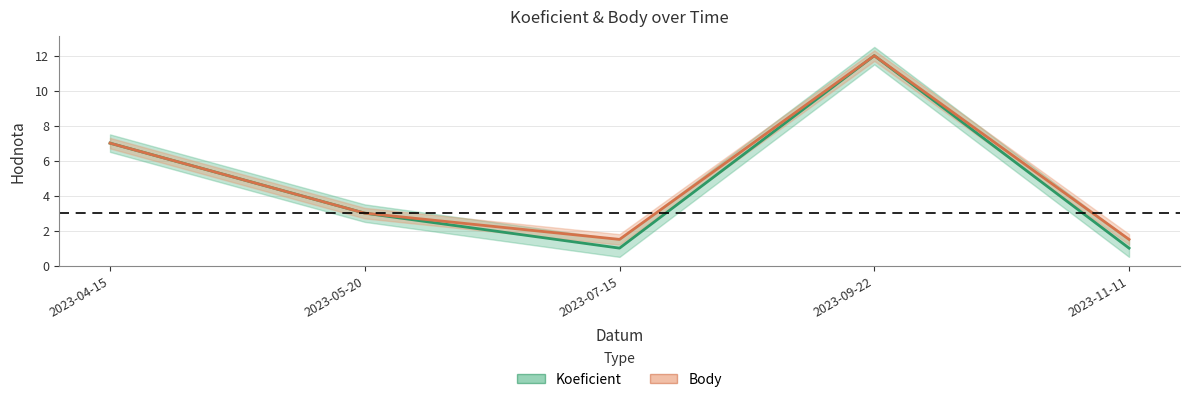

True or false: Body and Koeficient intersect in this chart.

False